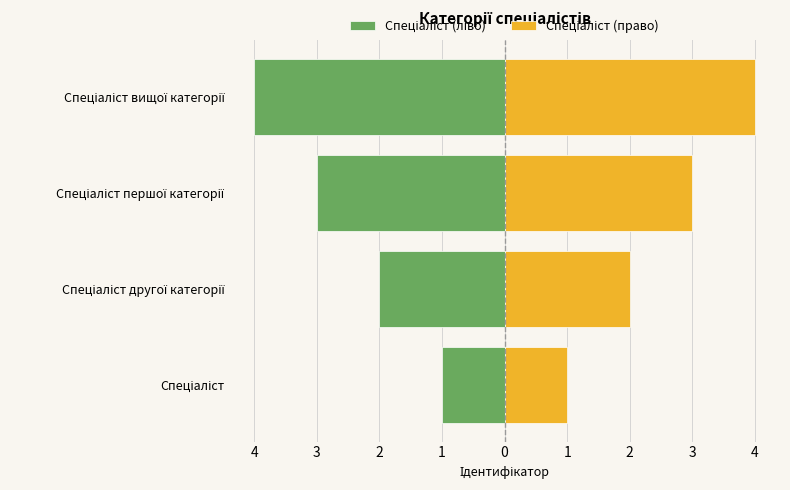

What is the sum of the Спеціаліст (право) values at Спеціаліст вищої категорії and Спеціаліст першої категорії?

7